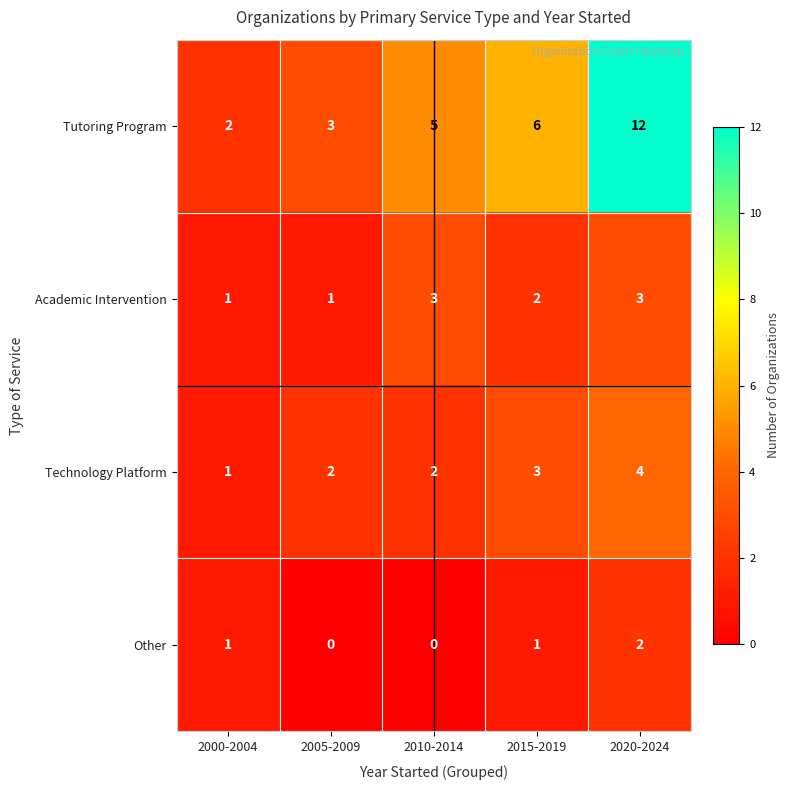

Which series has the largest total across all categories?

Tutoring Program